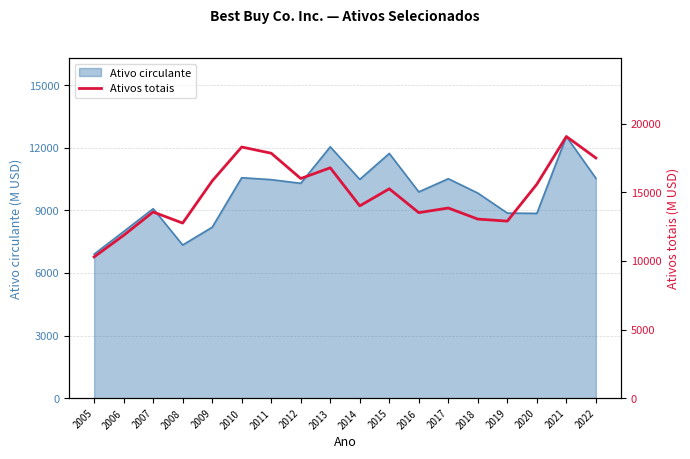

Read the value at 2007.

13570